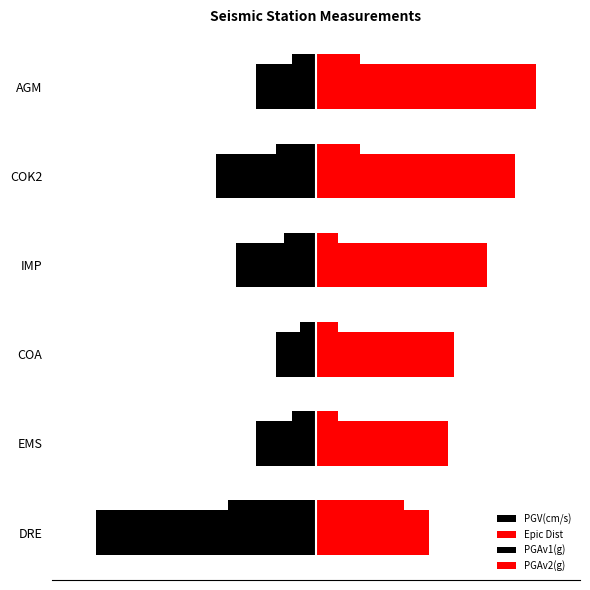

What is the value of the PGAv1(g) bar at the 3rd from the left?

-0.1